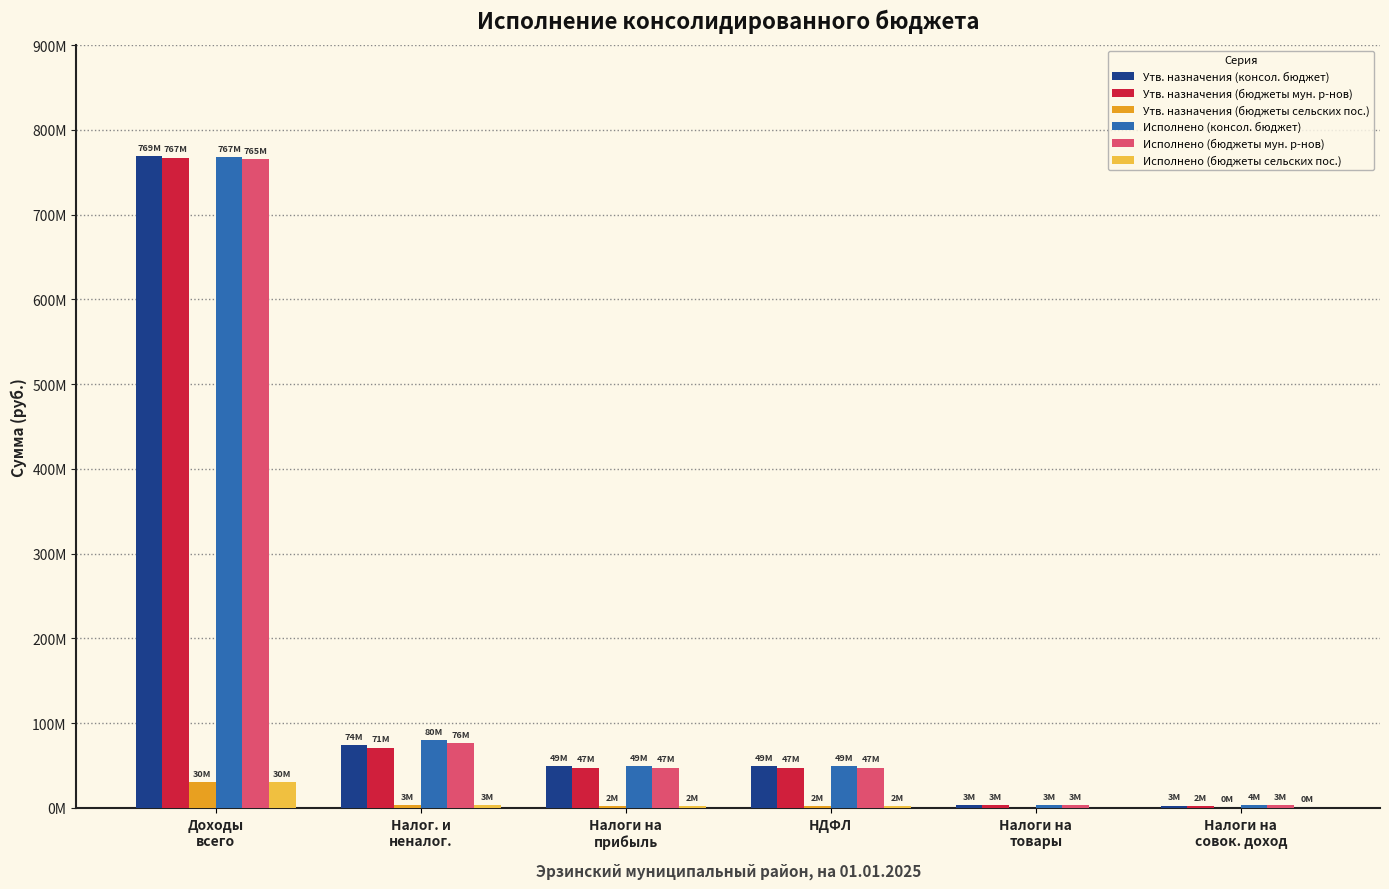

What is the label of the 5th bar from the right?

Налог. и
неналог.